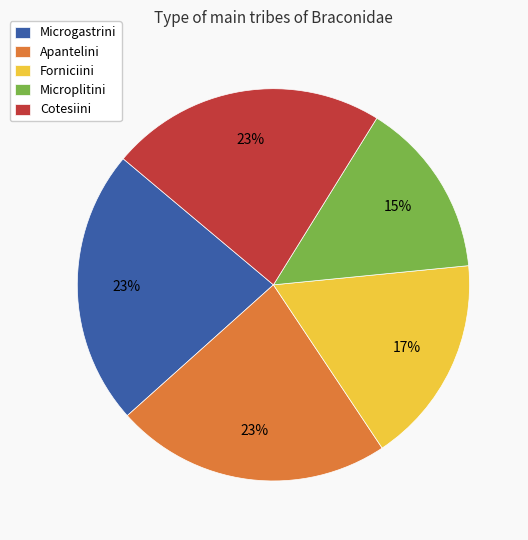

Is there any slice that represents more than half of the pie?

No